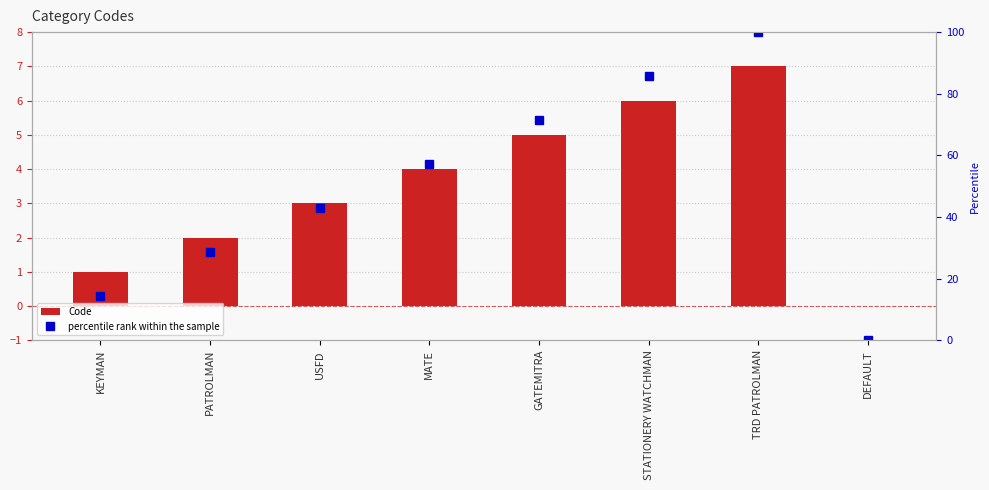

Rank the series by their maximum value, from lowest to highest.

Code, percentile rank within the sample